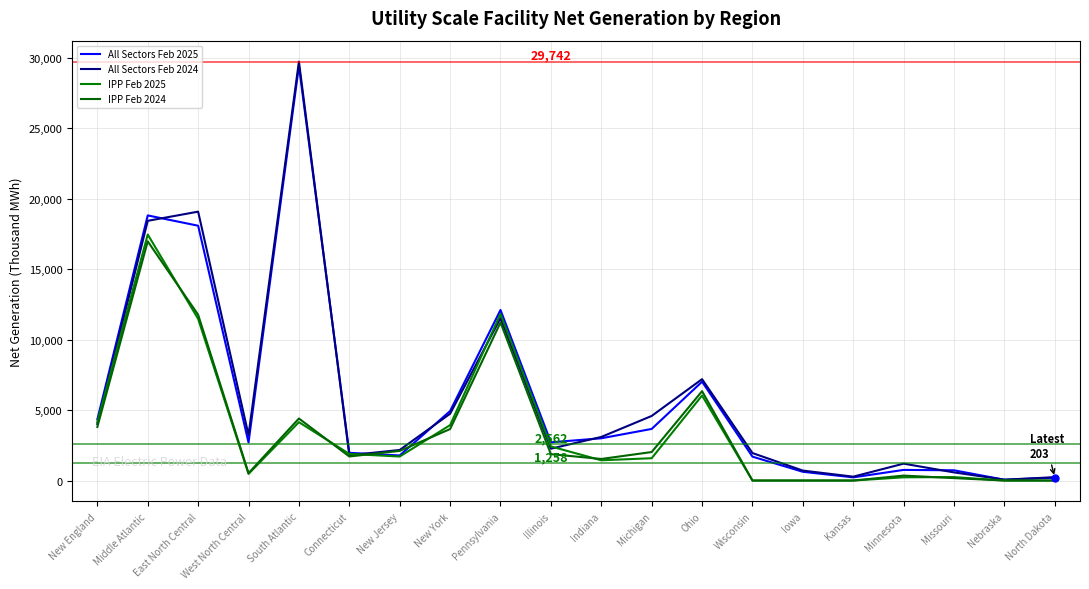

What is the approximate value of All Sectors Feb 2024 at Minnesota, to the nearest 50?

1200